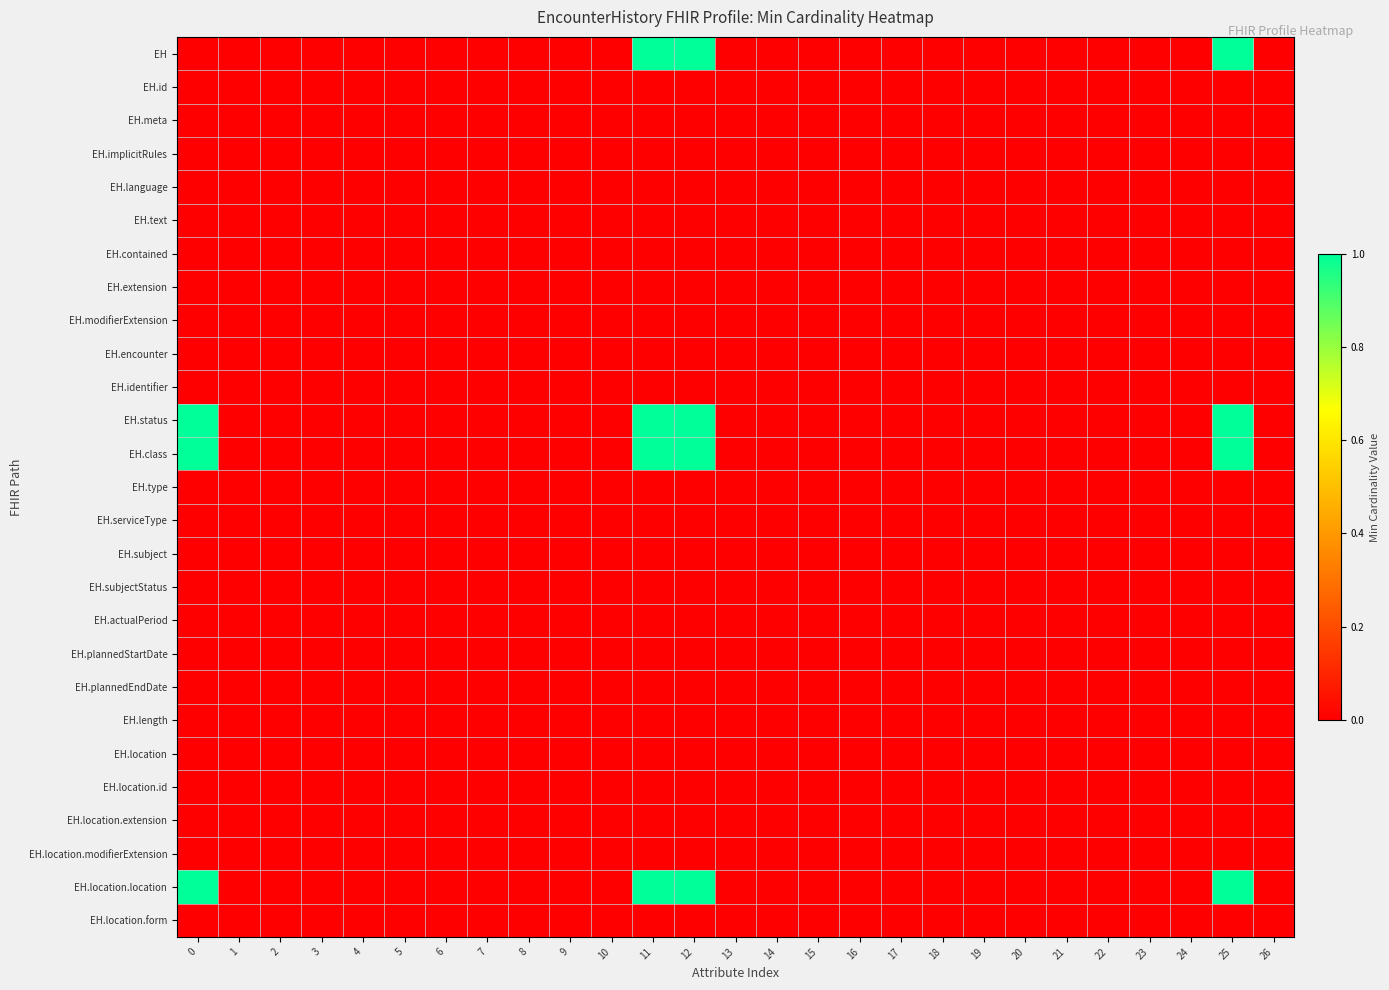

At 8, list the series in order from largest to smallest.

EH, EH.id, EH.meta, EH.implicitRules, EH.language, EH.text, EH.contained, EH.extension, EH.modifierExtension, EH.encounter, EH.identifier, EH.status, EH.class, EH.type, EH.serviceType, EH.subject, EH.subjectStatus, EH.actualPeriod, EH.plannedStartDate, EH.plannedEndDate, EH.length, EH.location, EH.location.id, EH.location.extension, EH.location.modifierExtension, EH.location.location, EH.location.form